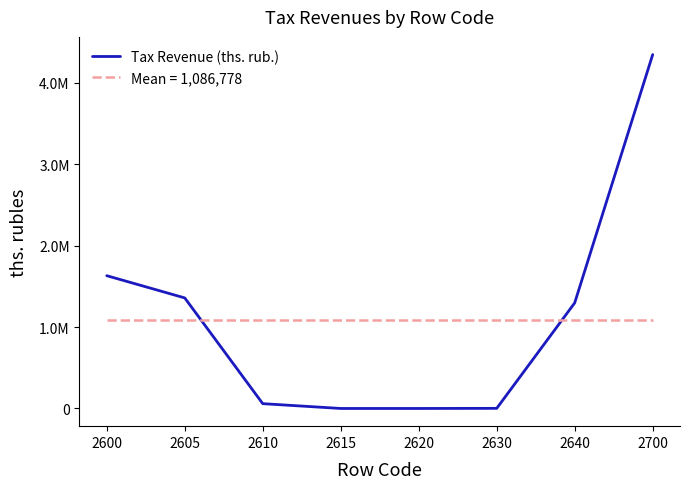

How many categories are shown in the chart?

8